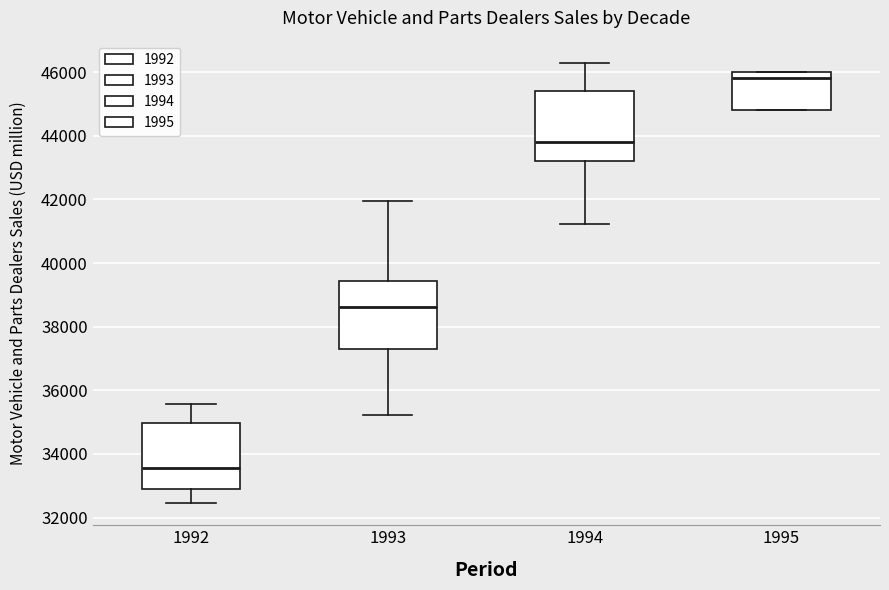

Reading left to right, transcribe this box plot: for each box, give where its median line is, the range the box spans, and where its two whiskers end, as read against the y-axis. The values are not printed on the chart, so give them approximately, as read against the axis.

1992: median 33600, box 33000 to 35000, whiskers 32400 to 35600
1993: median 38600, box 37400 to 39400, whiskers 35200 to 42000
1994: median 43800, box 43200 to 45400, whiskers 41200 to 46200
1995: median 45800, box 44800 to 46000, whiskers 44800 to 46000